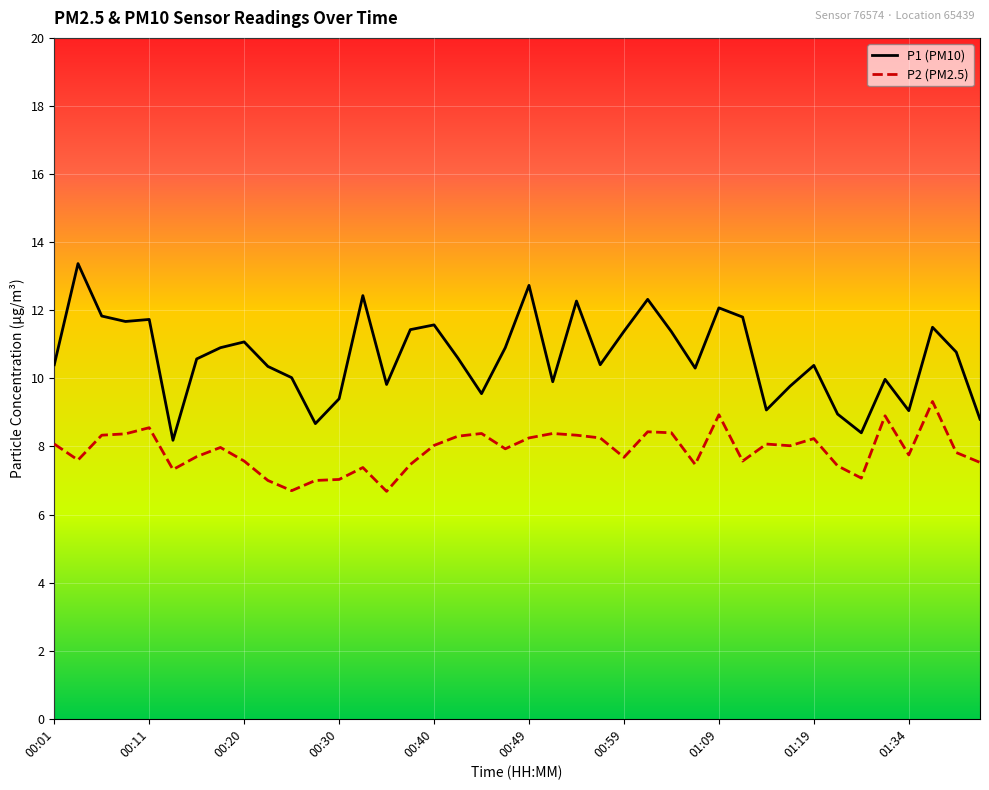

True or false: P2 (PM2.5) and P1 (PM10) cross at least once.

False